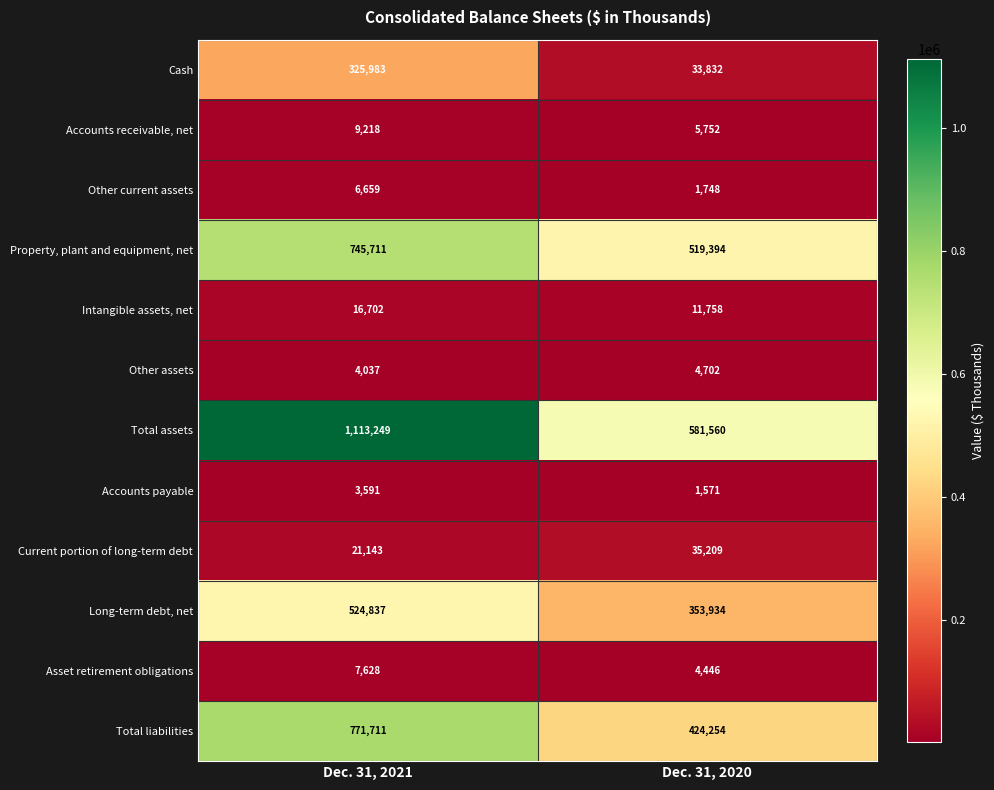

Read the Other assets value at Dec. 31, 2021.

4037